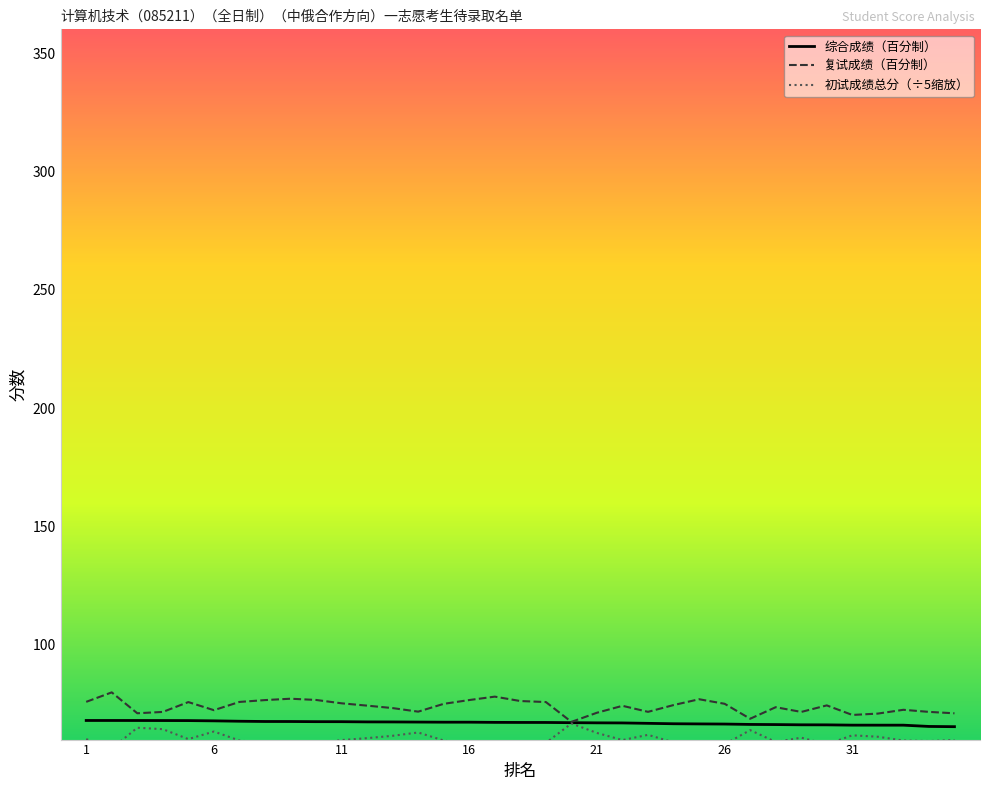

What is the difference between the second highest and second lowest values in the 复试成绩（百分制） series?

9.3